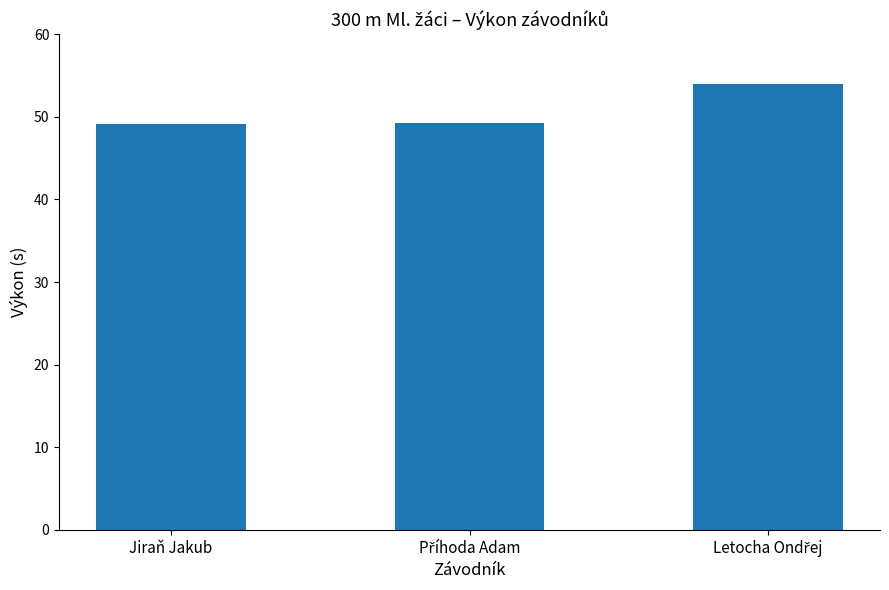

What is the value of the 2nd bar from the left?

49.2